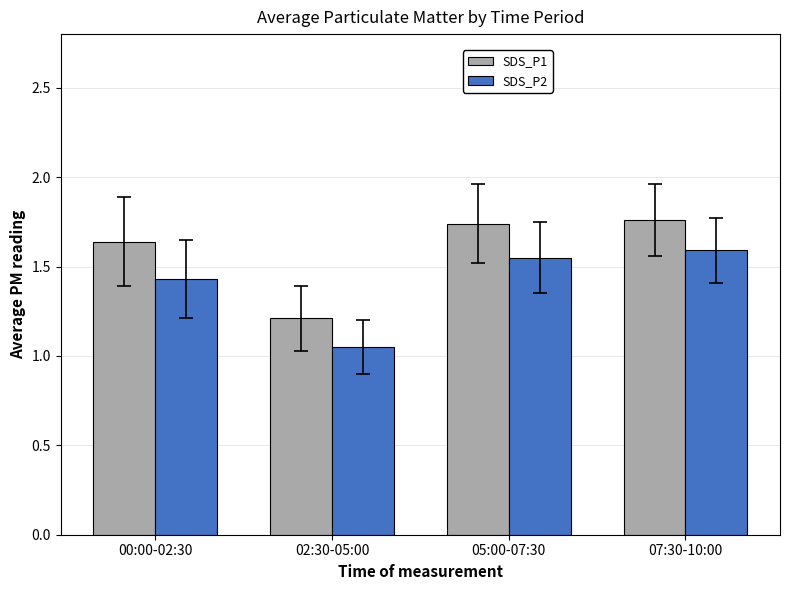

Is the value of SDS_P1 at 05:00-07:30 greater than the value of SDS_P2 at 07:30-10:00?

Yes